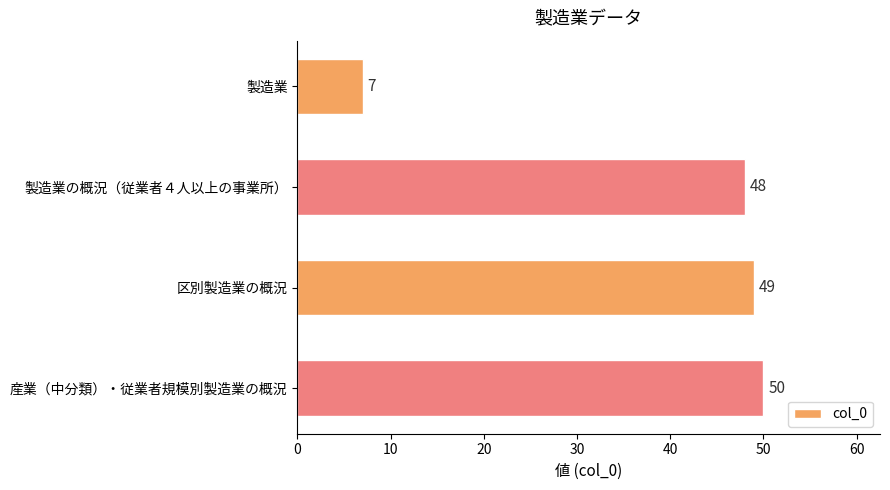

What is the greatest value displayed?

50